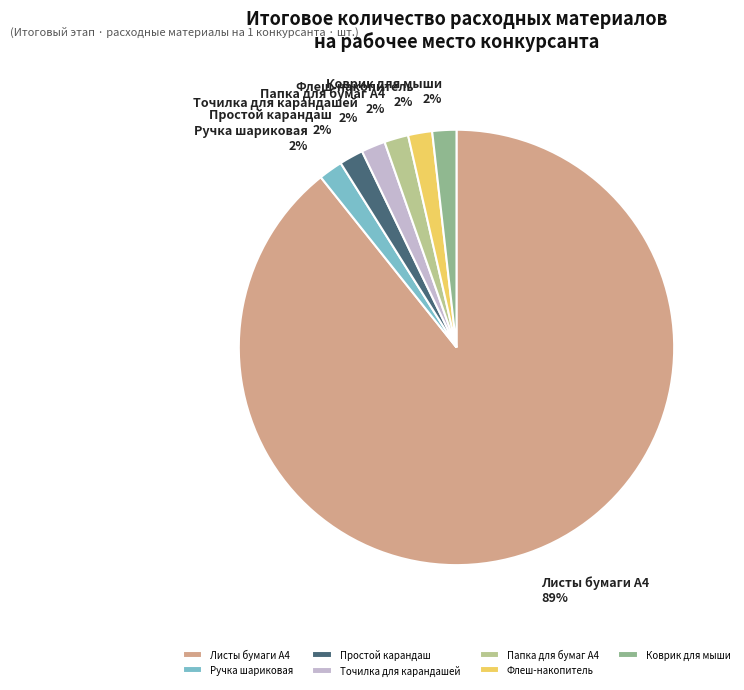

The Листы бумаги А4 slice represents 99% of the pie. True or false?

False